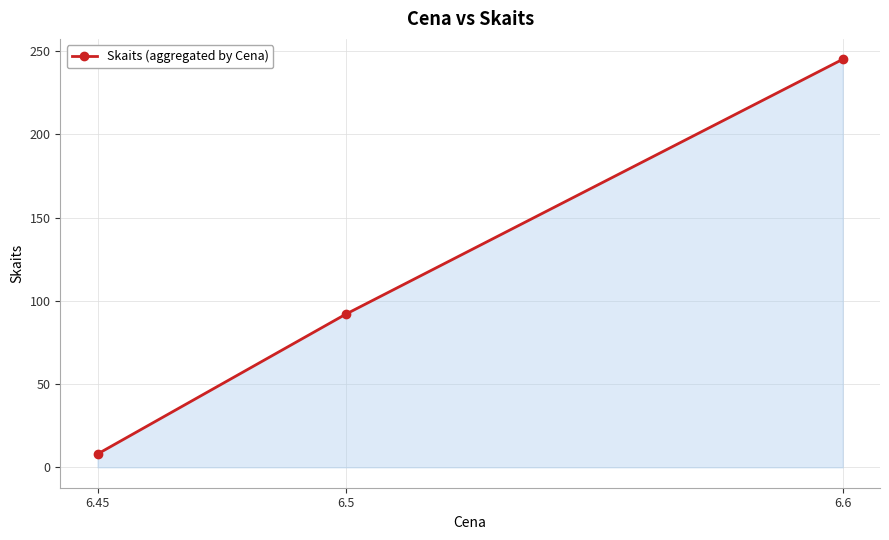

Where is the data nearest to the value 126?

6.5